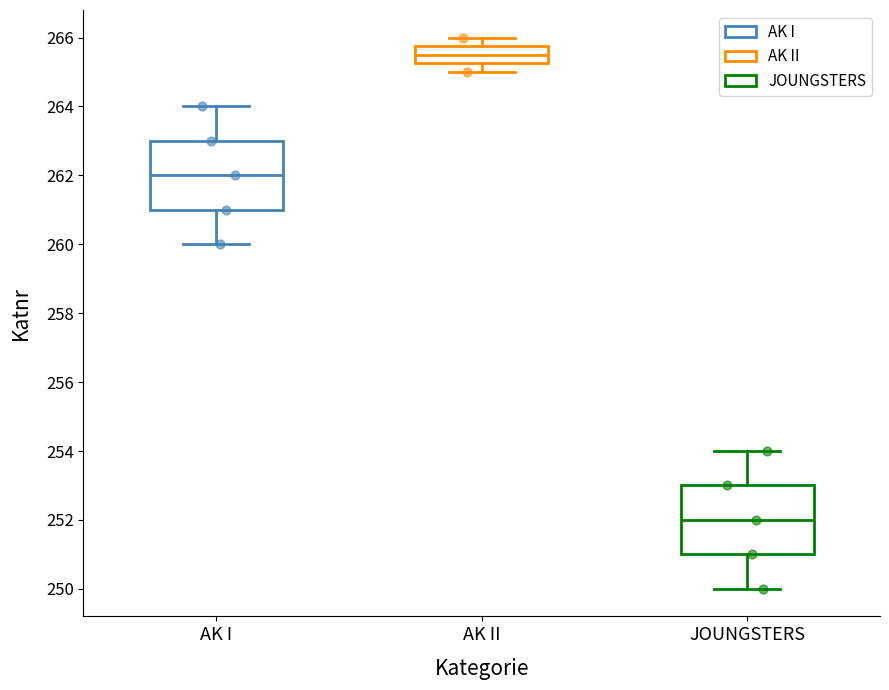

Reading left to right, read every box against the y-axis: the position of its median line, the range the box covers, and the ends of its whiskers. The values are not printed on the chart, so give them approximately, as read against the axis.

AK I: median 262.0, box 261.0 to 263.0, whiskers 260.0 to 264.0
AK II: median 265.6, box 265.2 to 265.8, whiskers 265.0 to 266.0
JOUNGSTERS: median 252.0, box 251.0 to 253.0, whiskers 250.0 to 254.0